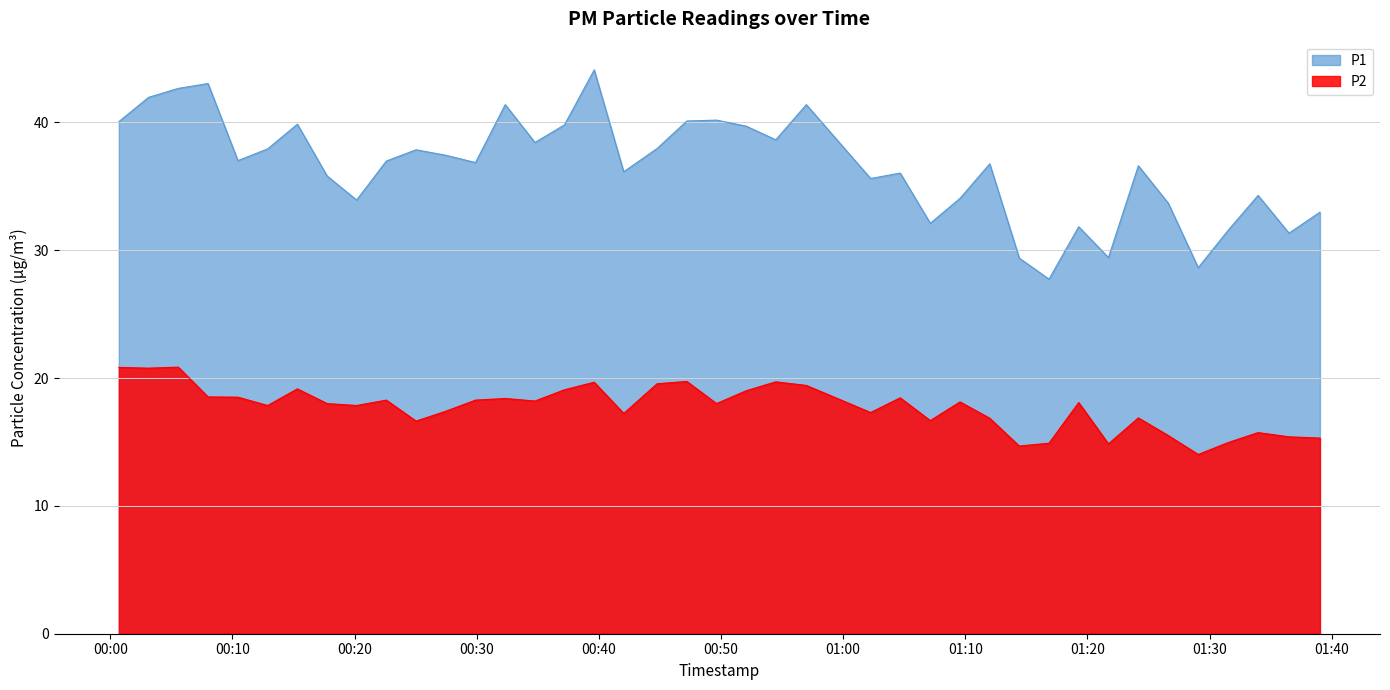

What is the highest value of the P1 series?

44.1